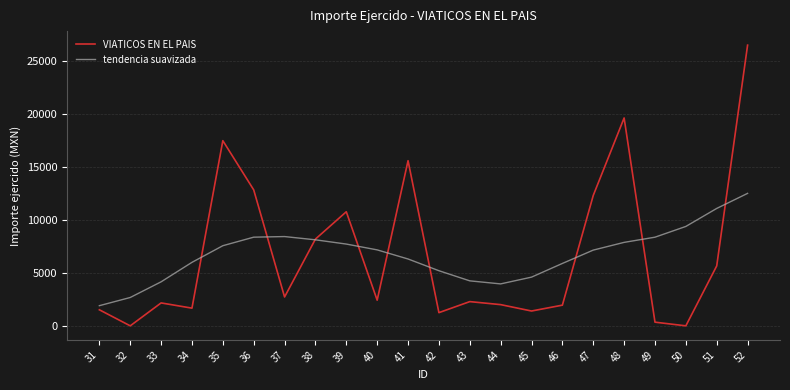

What is the highest value of the VIATICOS EN EL PAIS series?

26520.1